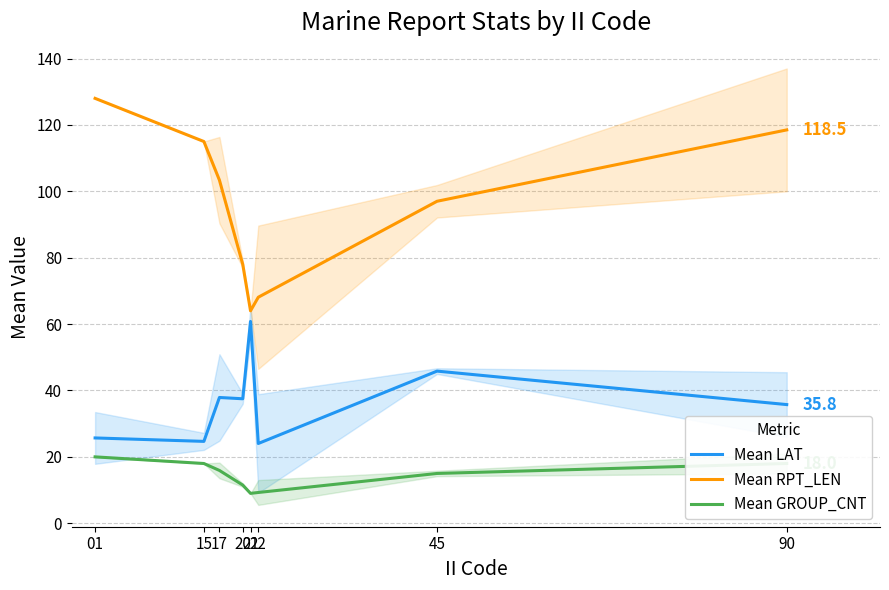

How many data points in Mean LAT are above 37?

4